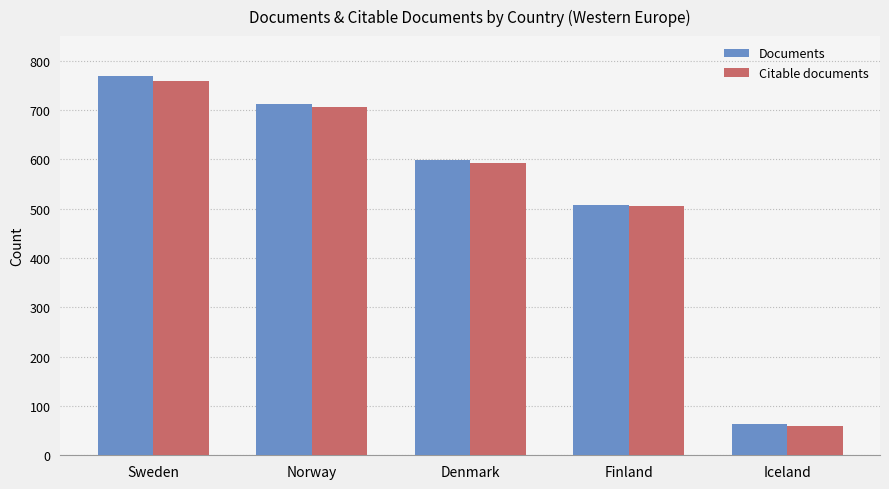

What is the minimum value shown in the chart?

59